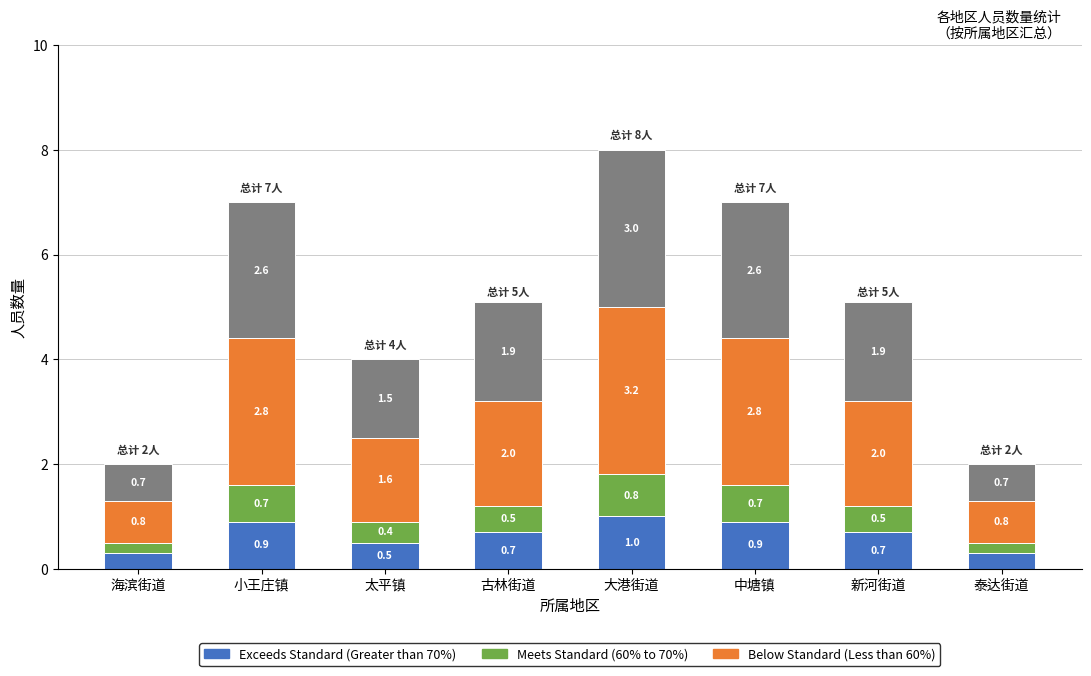

At which category is the sum across all series the highest?

大港街道